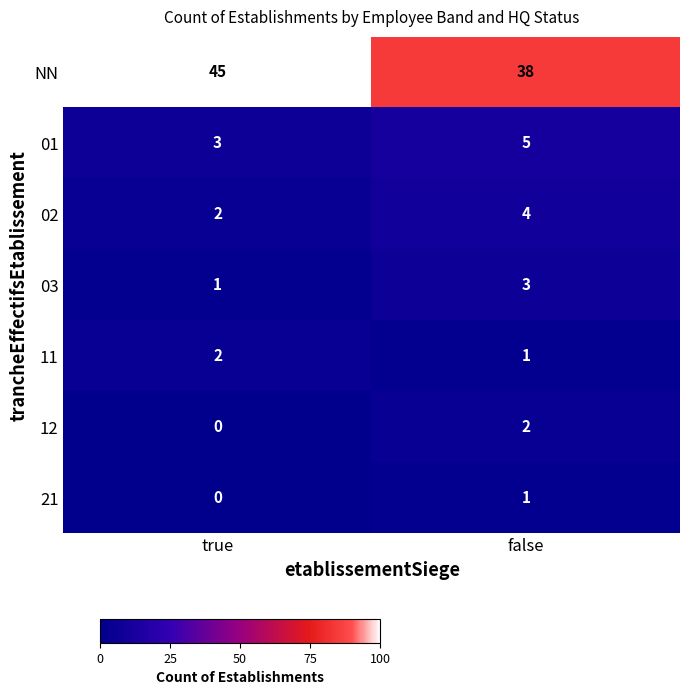

At which category is the sum across all series the highest?

false